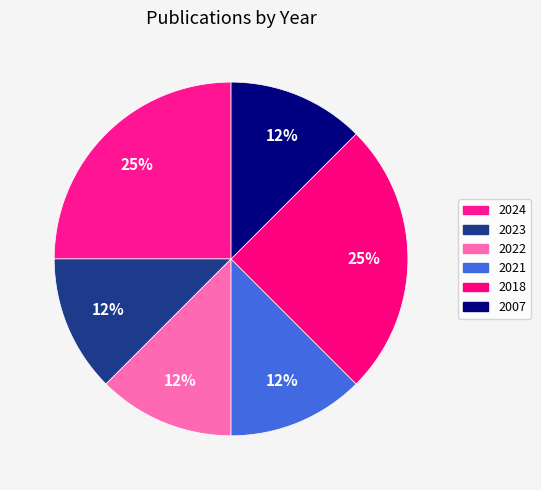

Count the number of slices in the pie.

6